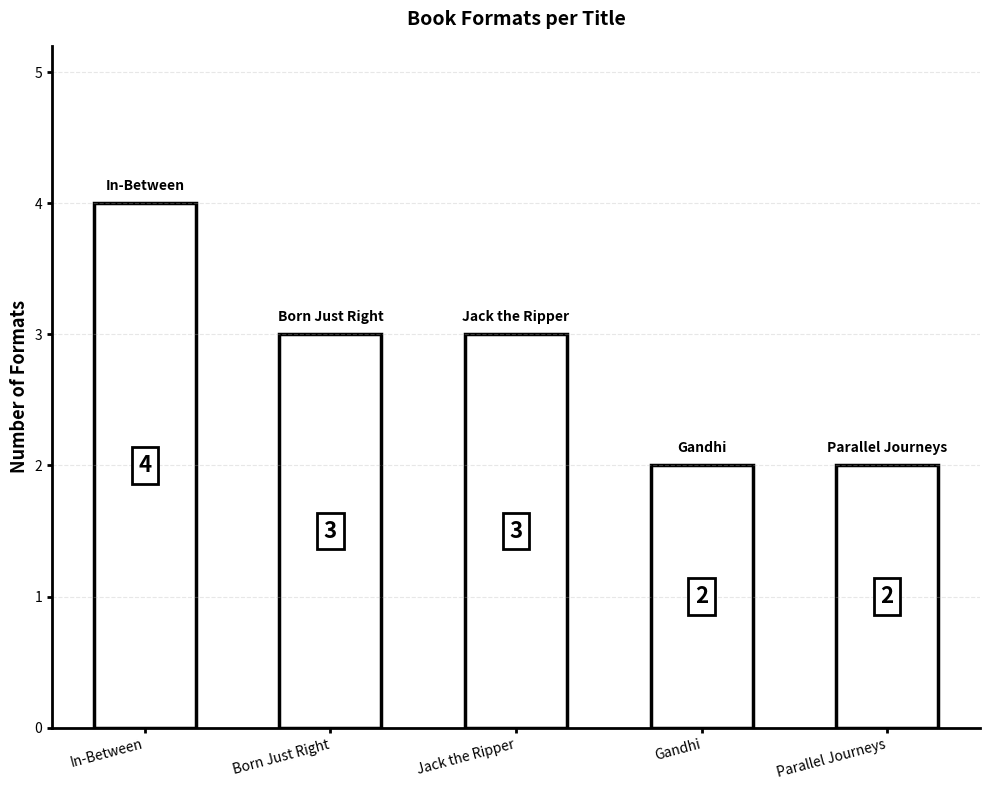

The chart shows a value of 3 at Jack the Ripper. True or false?

True